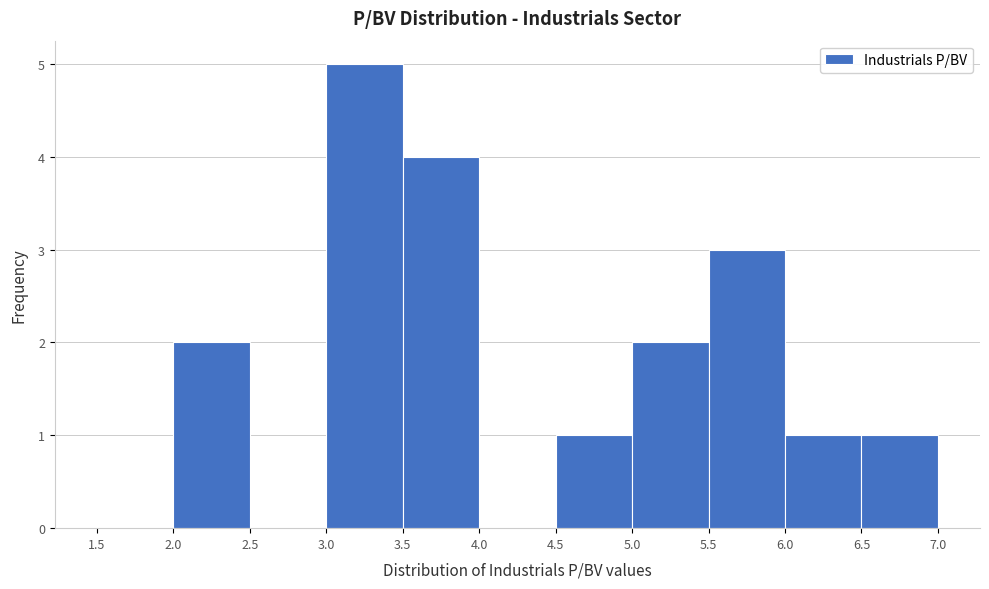

What is the height of the bar covering 2.0 to 2.5 on the x-axis? The values are not printed on the chart, so give them approximately, as read against the axis.

2